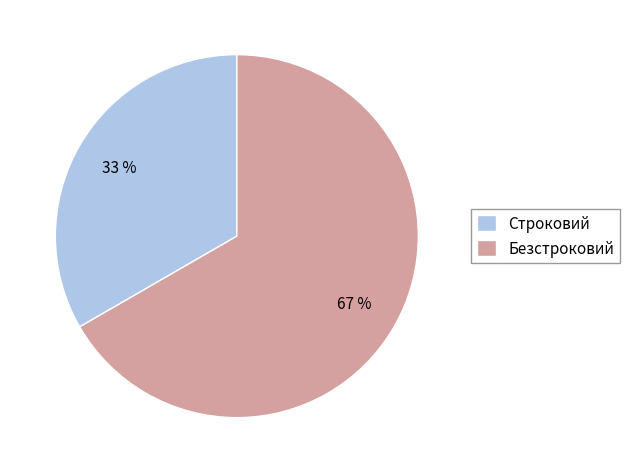

To the nearest percent, what percentage of the pie is Строковий?

33%